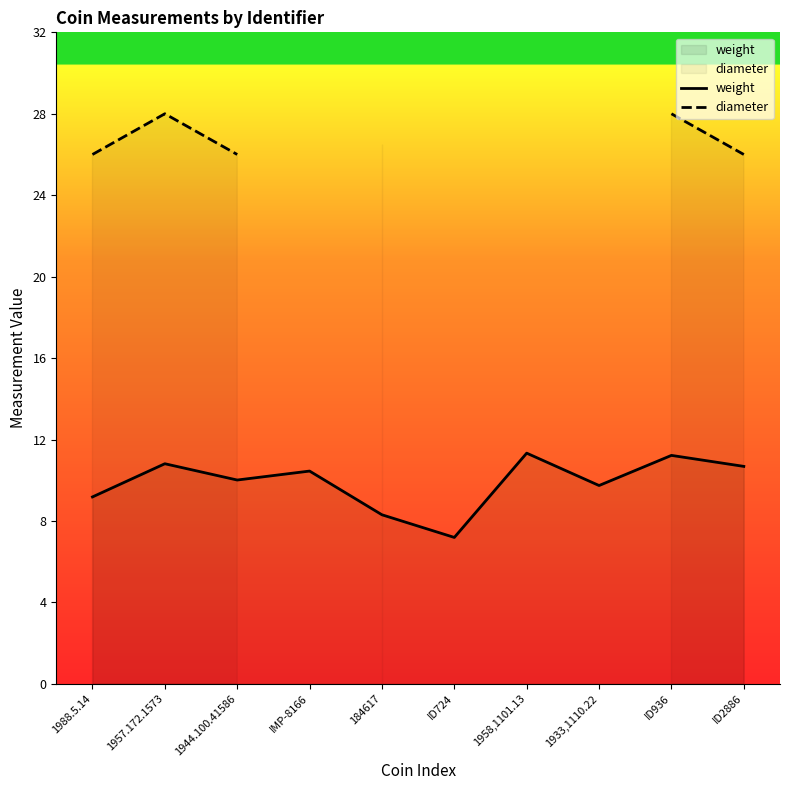

At which category does weight reach its first local valley?

1944.100.41586